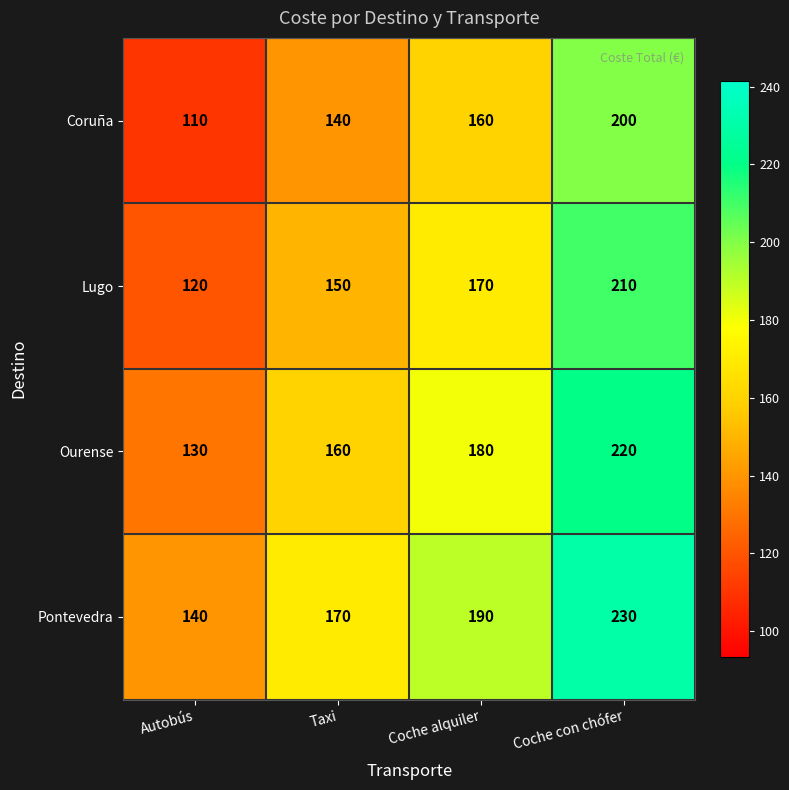

What is the spread (max minus min) of values at Coche alquiler?

30